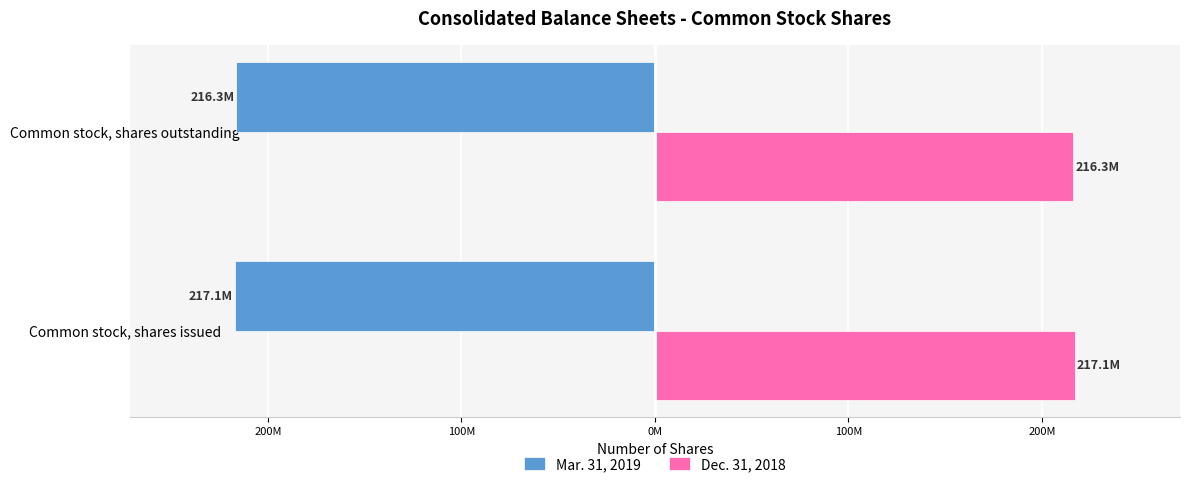

What are all the series names shown in the legend?

Mar. 31, 2019, Dec. 31, 2018